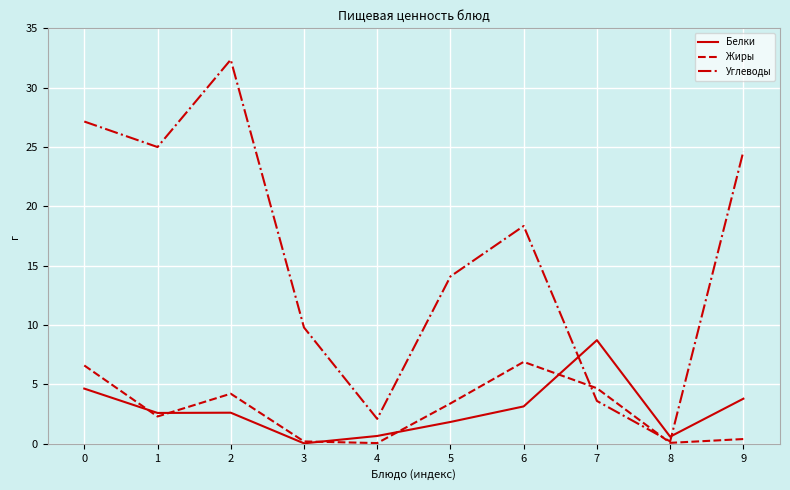

What is the difference between the maximum and minimum values in the Углеводы series?

32.2